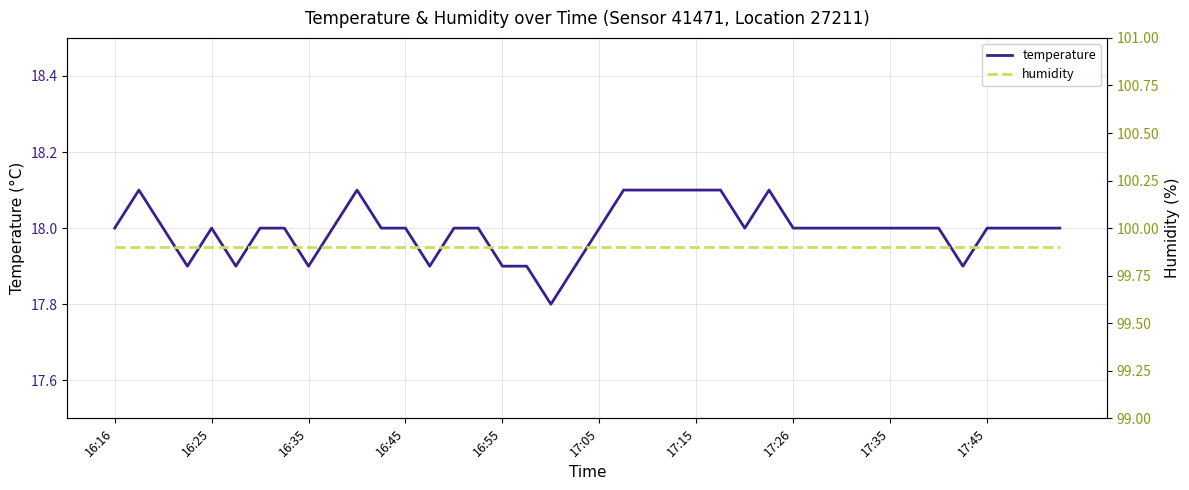

What is the minimum value for humidity?

99.9